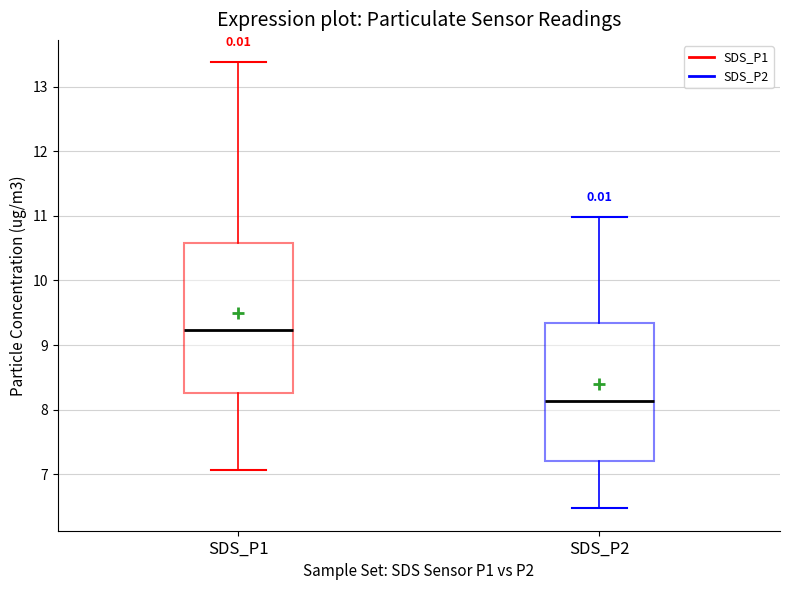

Comparing the boxes themselves (not the whiskers), which one is the tallest?

SDS_P1